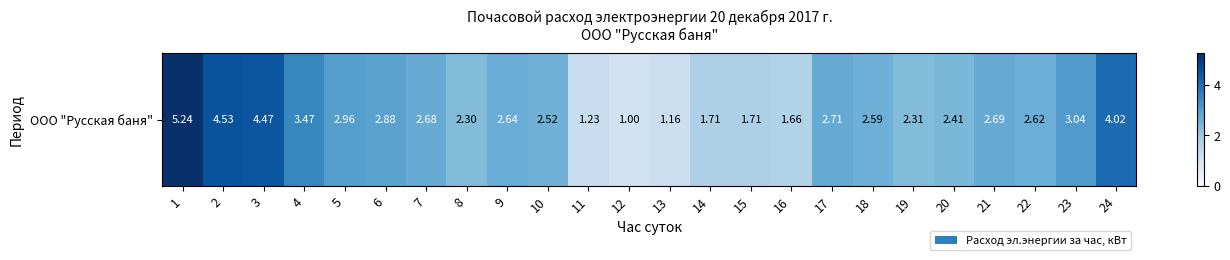

Reading left to right, what are all the values shown in this chart?

5.2	4.5	4.5	3.5	3.0	2.9	2.7	2.3	2.6	2.5	1.2	1.0	1.2	1.7	1.7	1.7	2.7	2.6	2.3	2.4	2.7	2.6	3.0	4.0